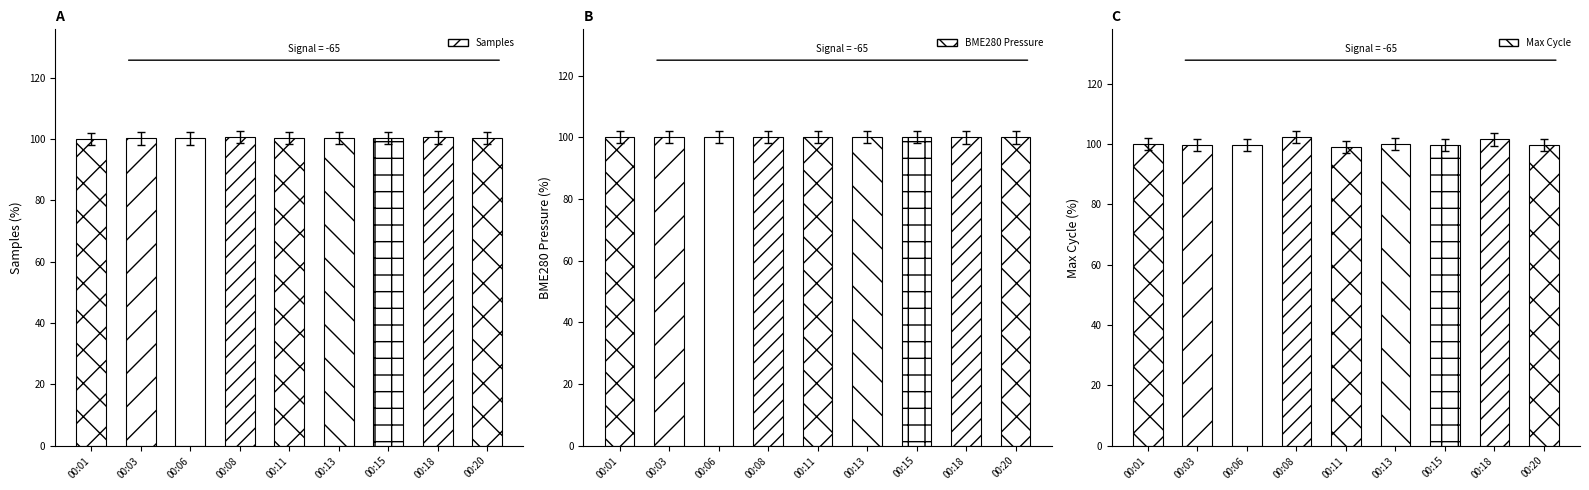

What is the sum of all Max Cycle values?

901.6